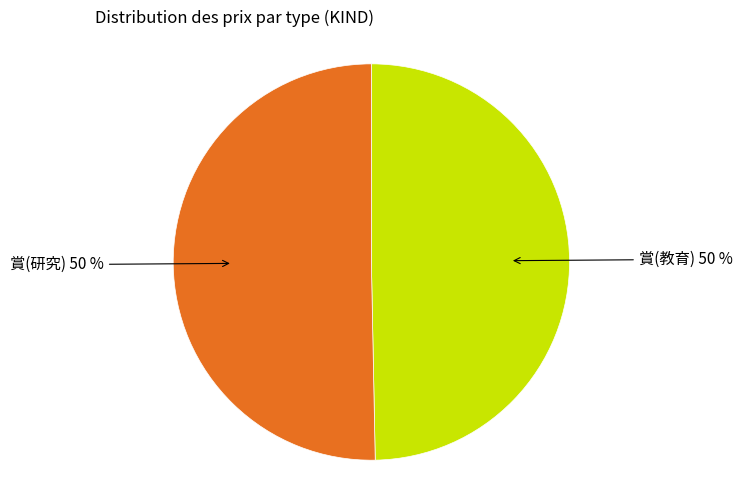

To the nearest percent, what is the average slice percentage?

50%